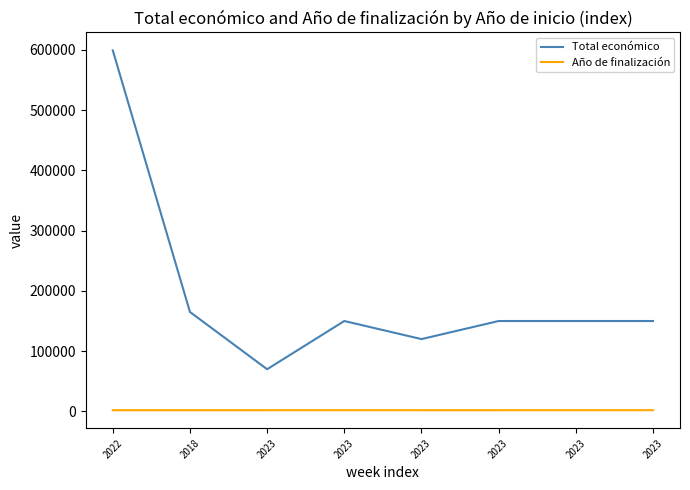

What is the maximum value shown in the chart?

599022